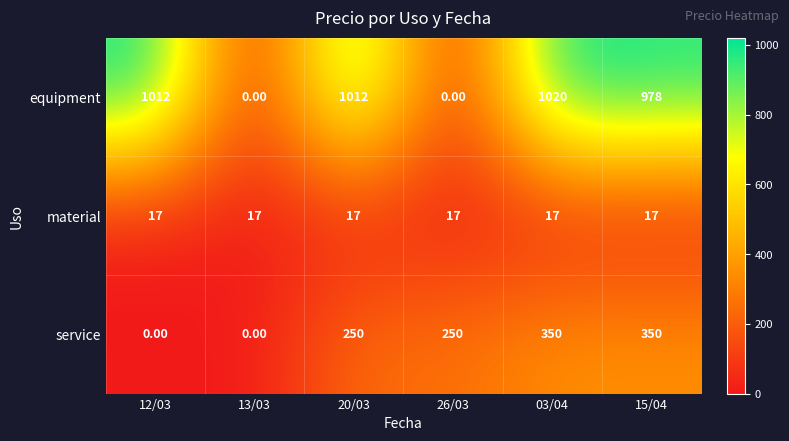

How many values in service are above zero?

4